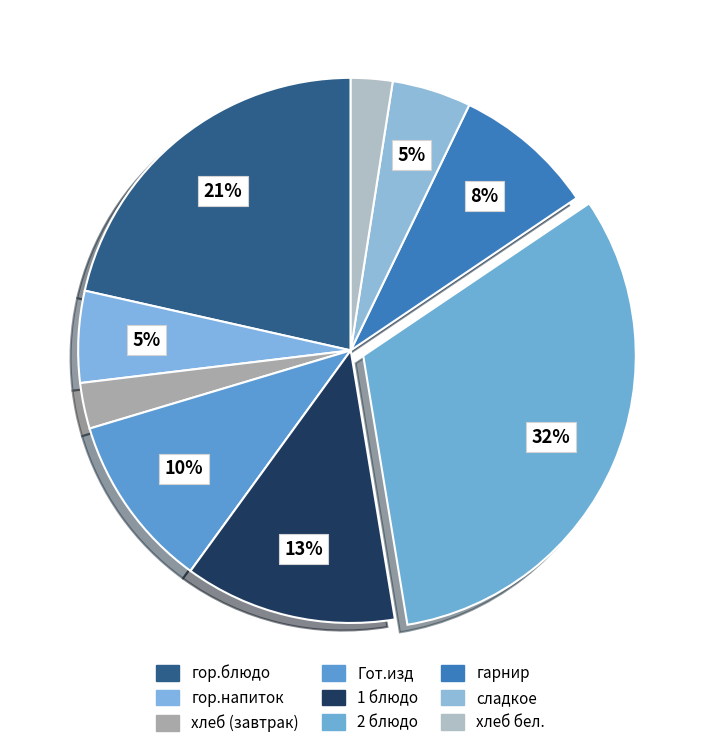

To the nearest percent, what is the difference between the сладкое and 1 блюдо slice percentages?

8%